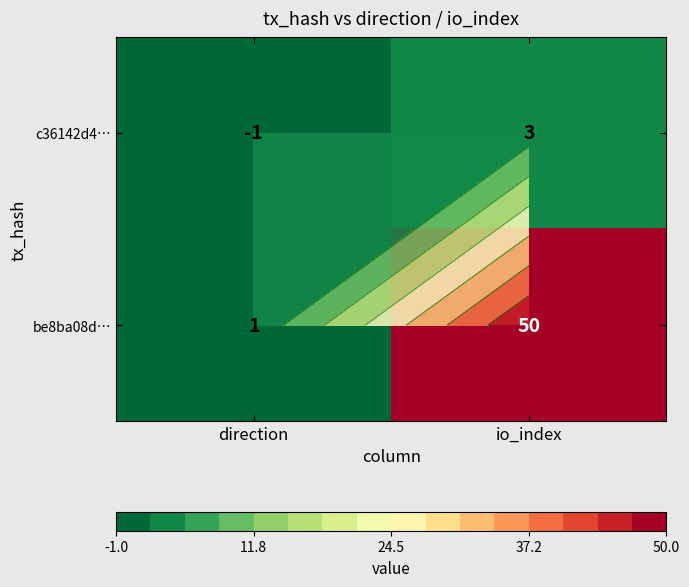

How many data points in be8ba08d… are less than 50?

1